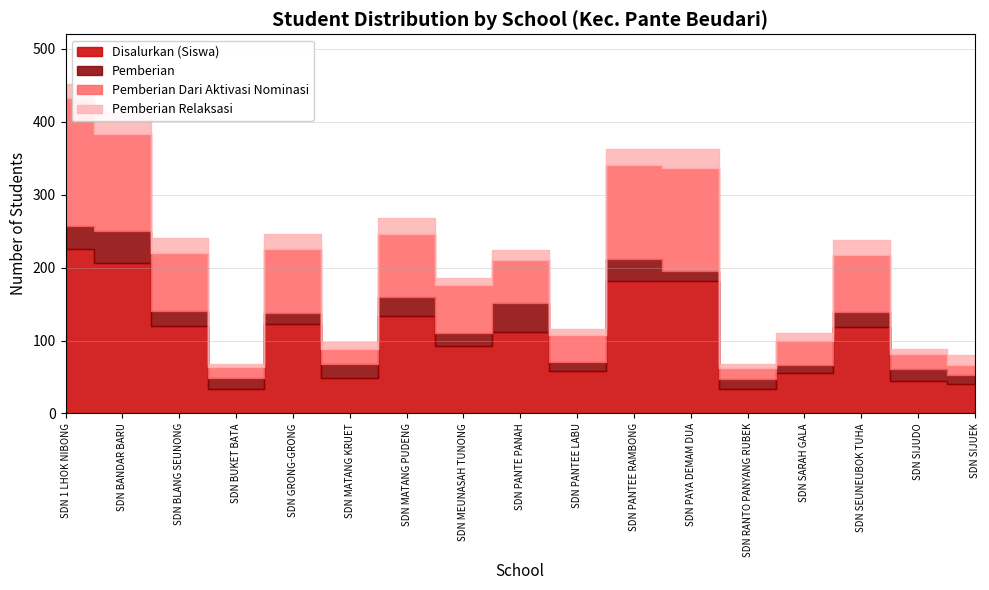

In Pemberian, how many points are higher than both neighbors (excluding endpoints)?

5